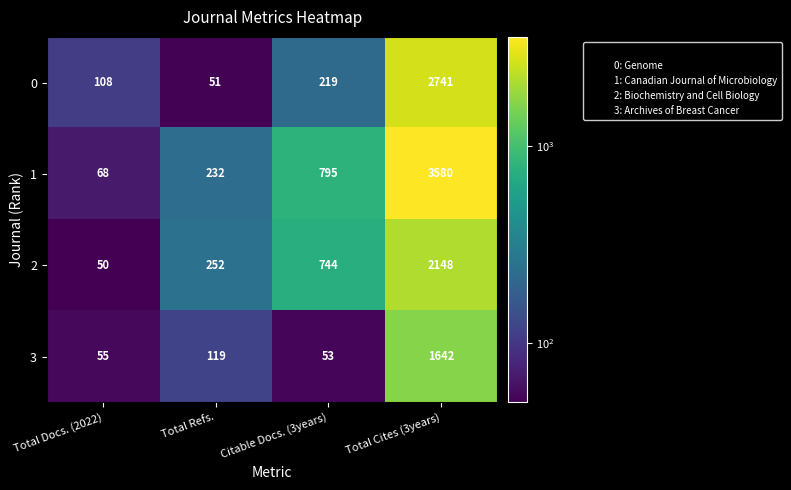

What is the approximate value of 1 at Citable Docs. (3years)?

795